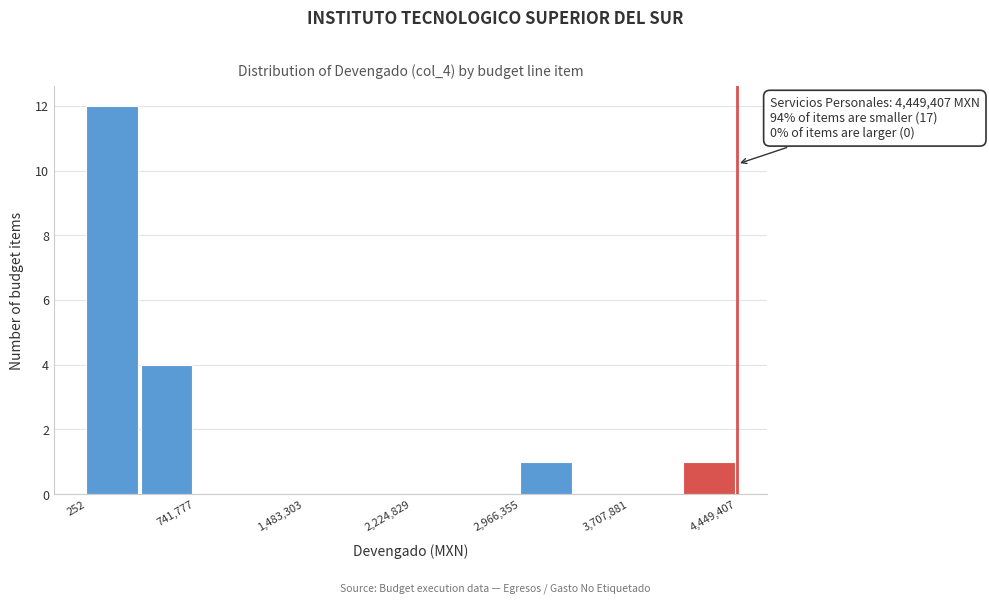

Read against the x-axis, roughly where is the centre of the tallest bar?

200000